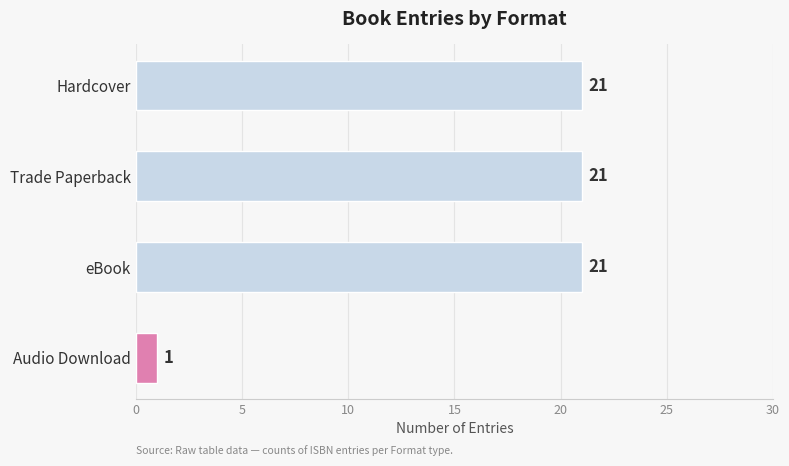

What is the average value?

16